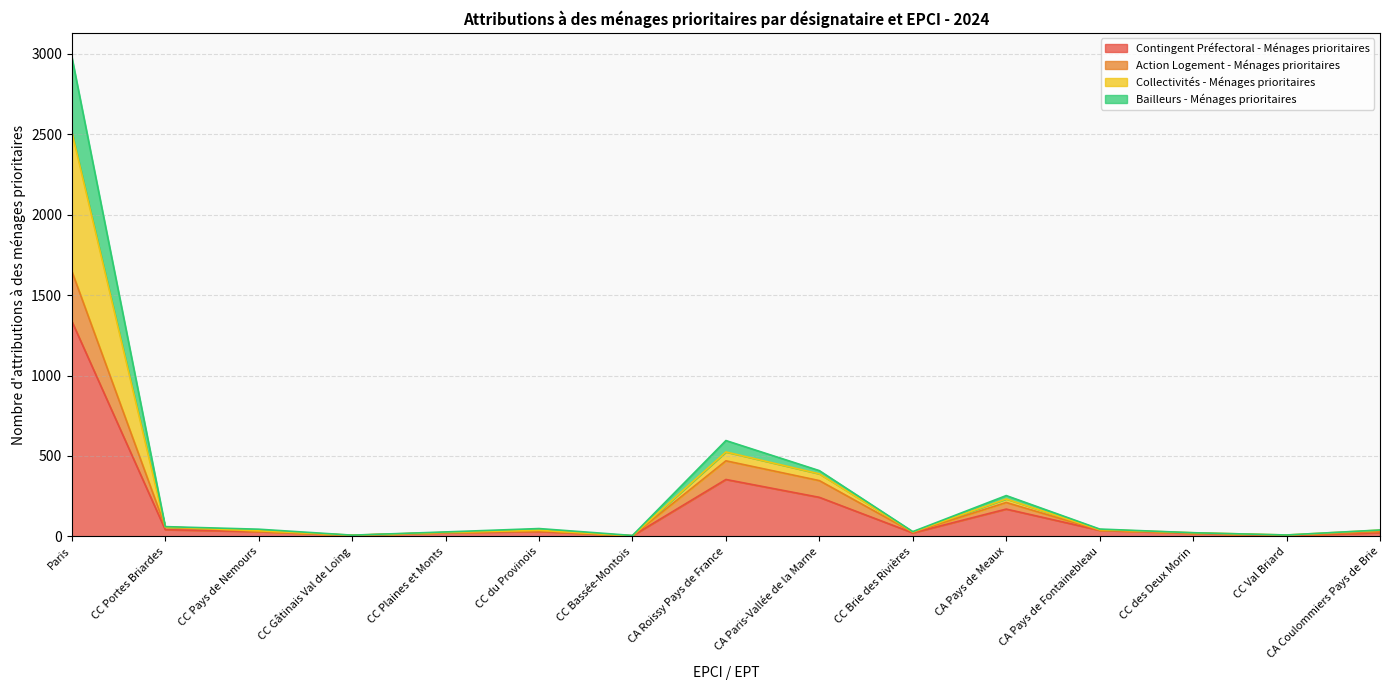

True or false: Bailleurs - Ménages prioritaires has more than 1 interior local peaks.

True